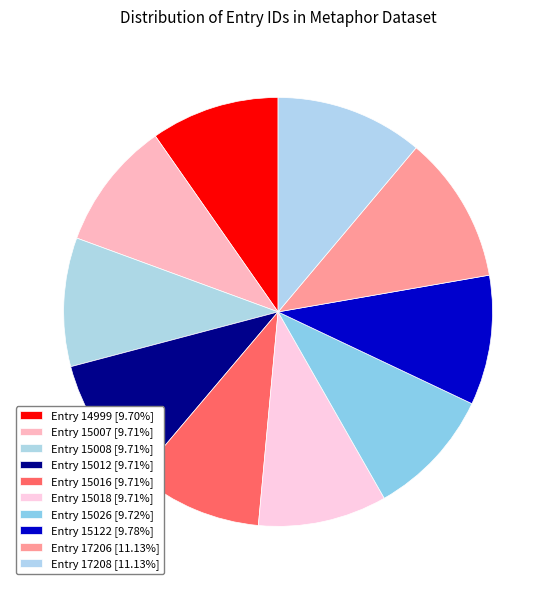

How many slices are in this pie chart?

10